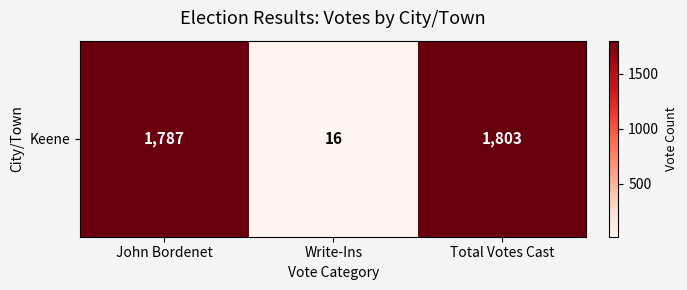

How many values are below 1787?

1